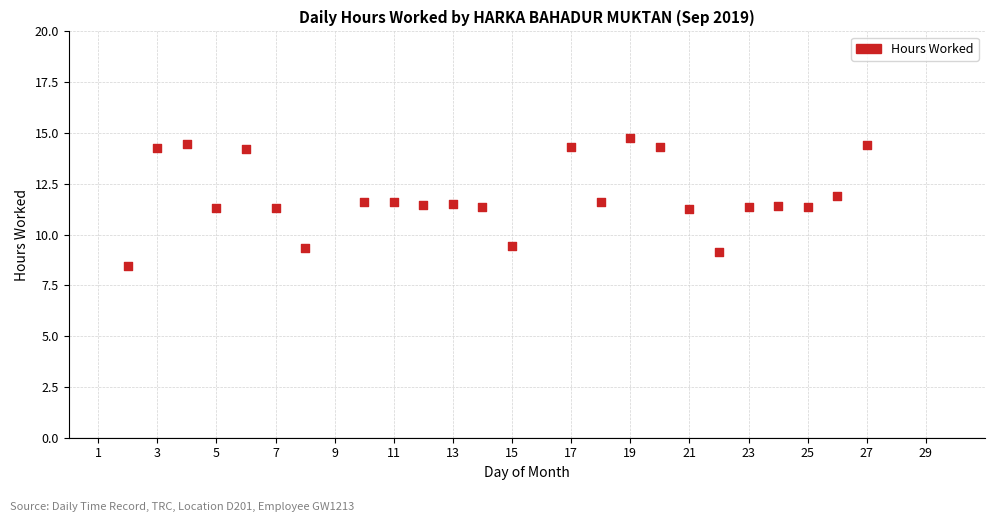

What is the range of Y values (max minus min)?

6.3